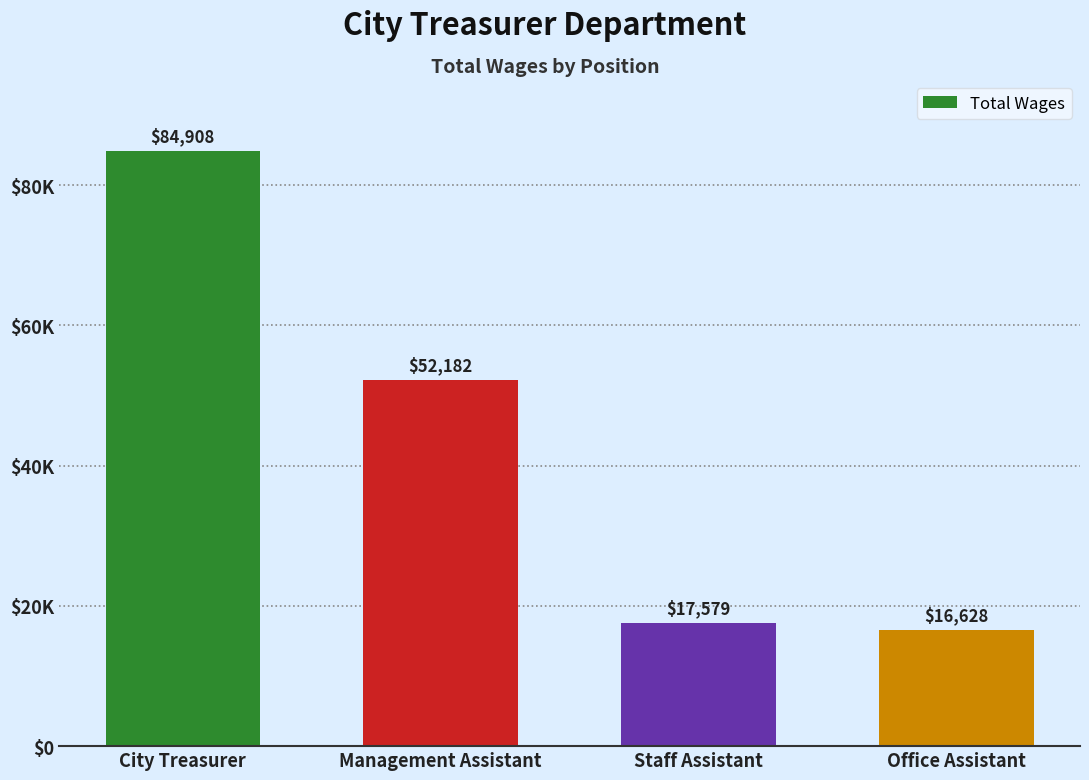

What is the label of the 2nd bar from the left?

Management Assistant